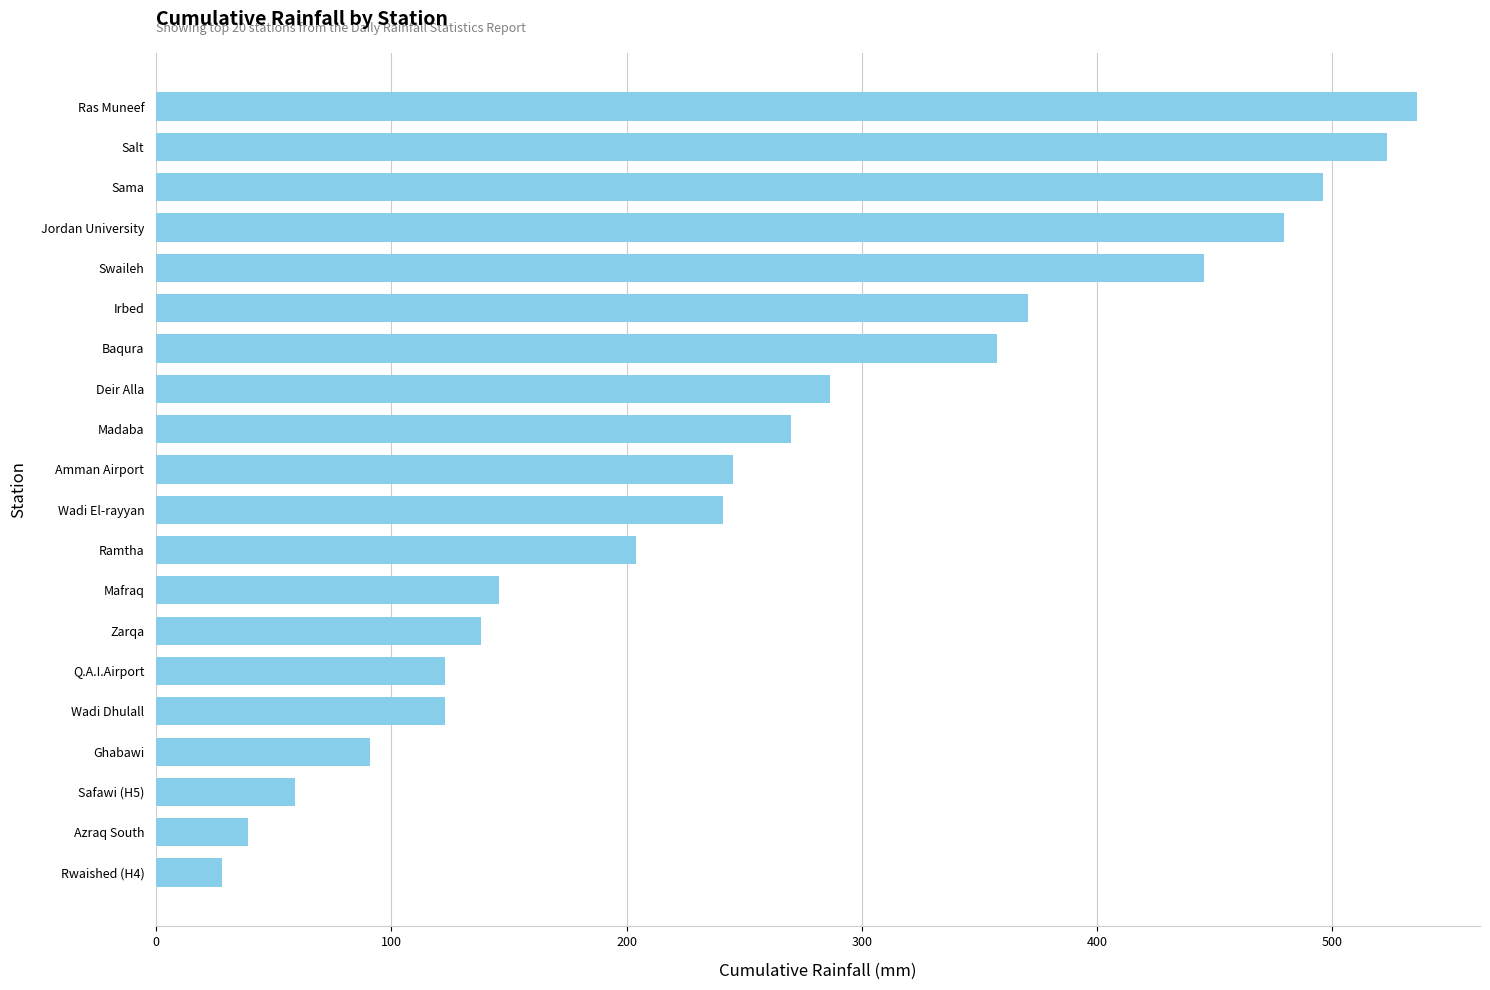

Approximately how many times larger is the value at Amman Airport compared to Ras Muneef?

0.5